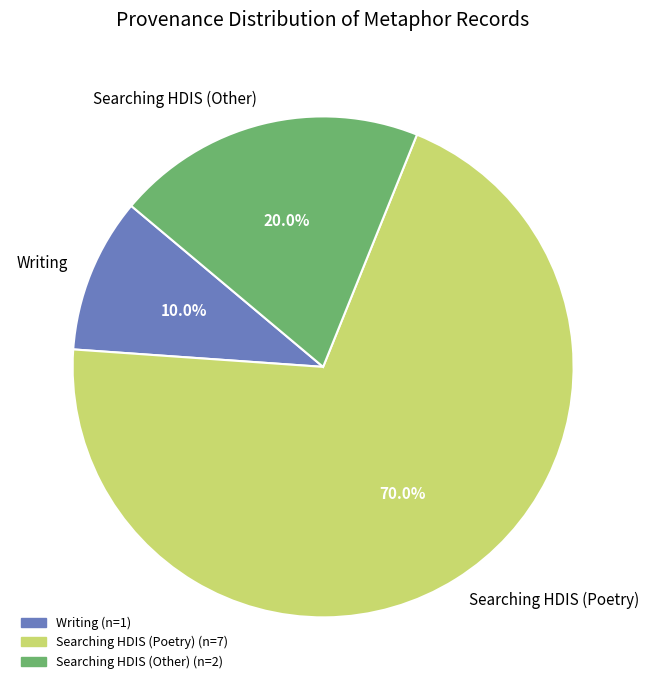

What is the majority slice?

Searching HDIS (Poetry)